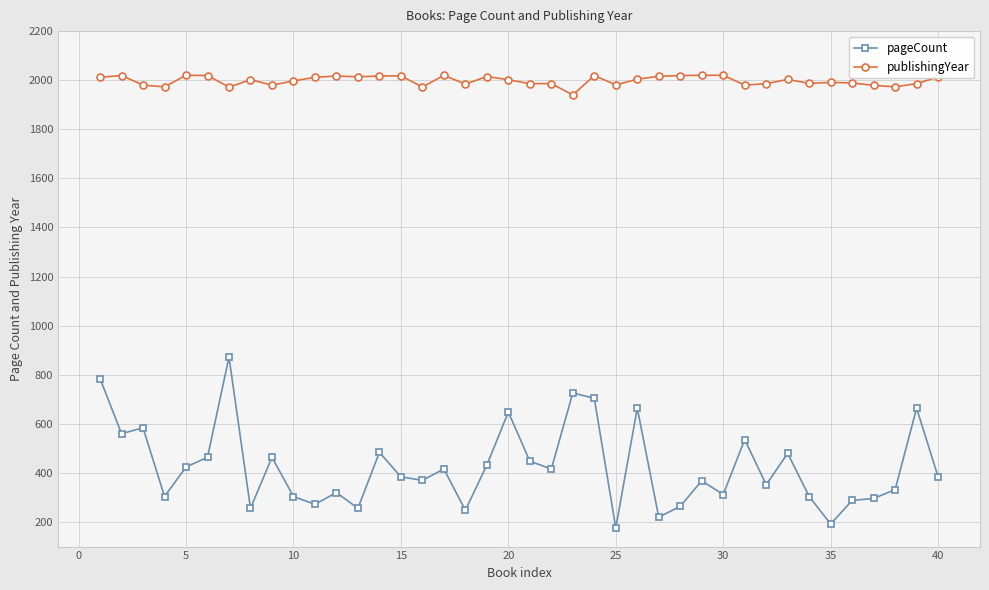

True or false: publishingYear and pageCount cross at least once.

False